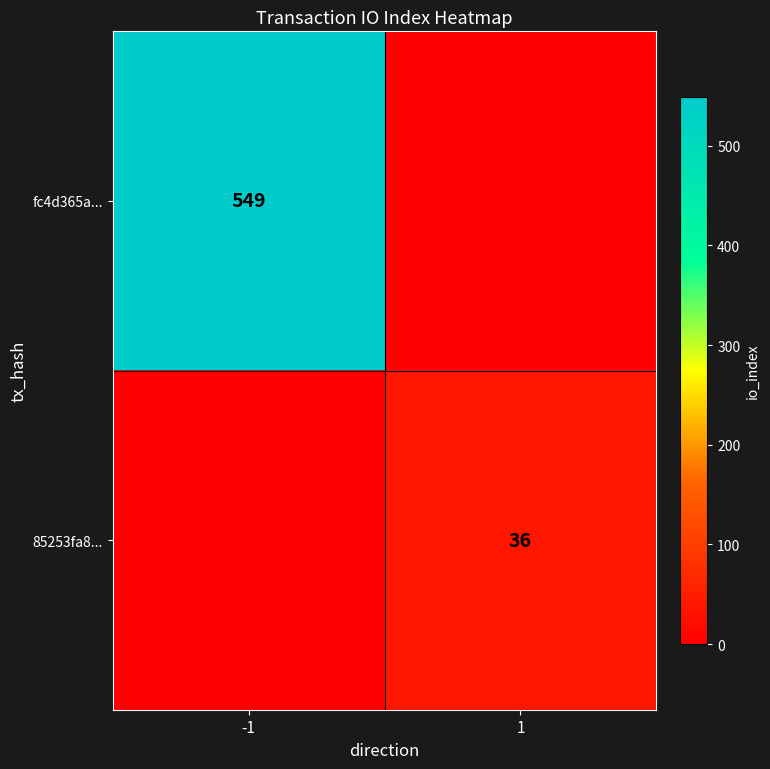

The value of 85253fa8... at 1 is 36. True or false?

True